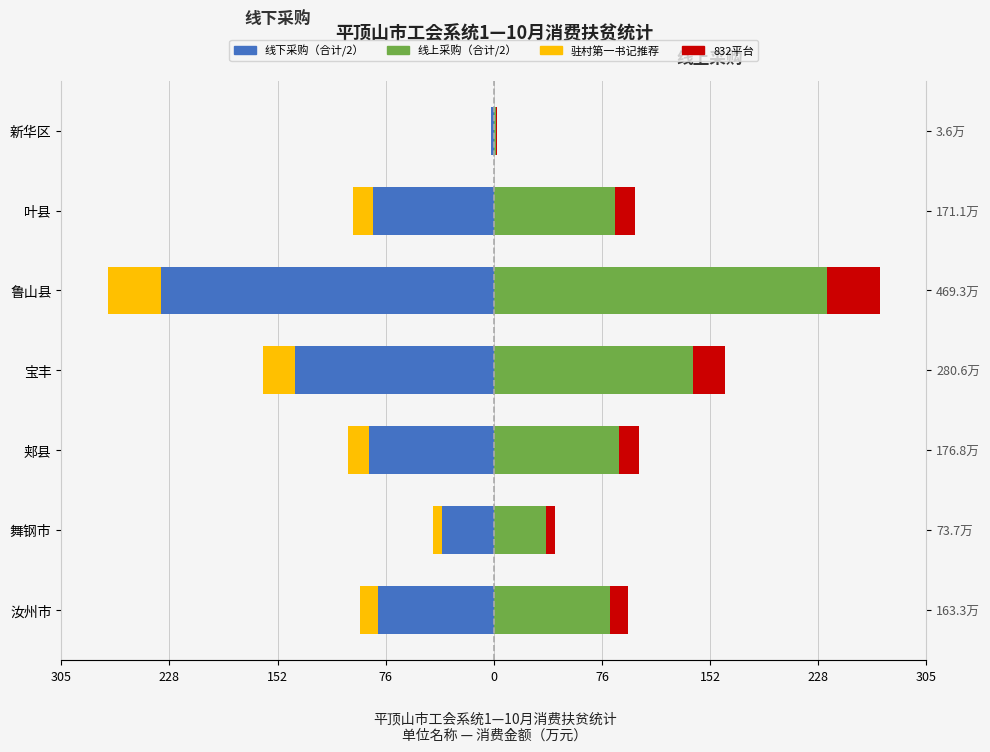

Reading right to left, list all the values displayed in this chart.

线下采购: -1.8	-85.5	-234.7	-140.3	-88.4	-36.9	-81.7
线上采购: 1.8	85.5	234.7	140.3	88.4	36.9	81.7
驻村第一书记推荐: -0.3	-13.7	-37.5	-22.4	-14.1	-5.9	-13.1
832平台: 0.3	13.7	37.5	22.4	14.1	5.9	13.1